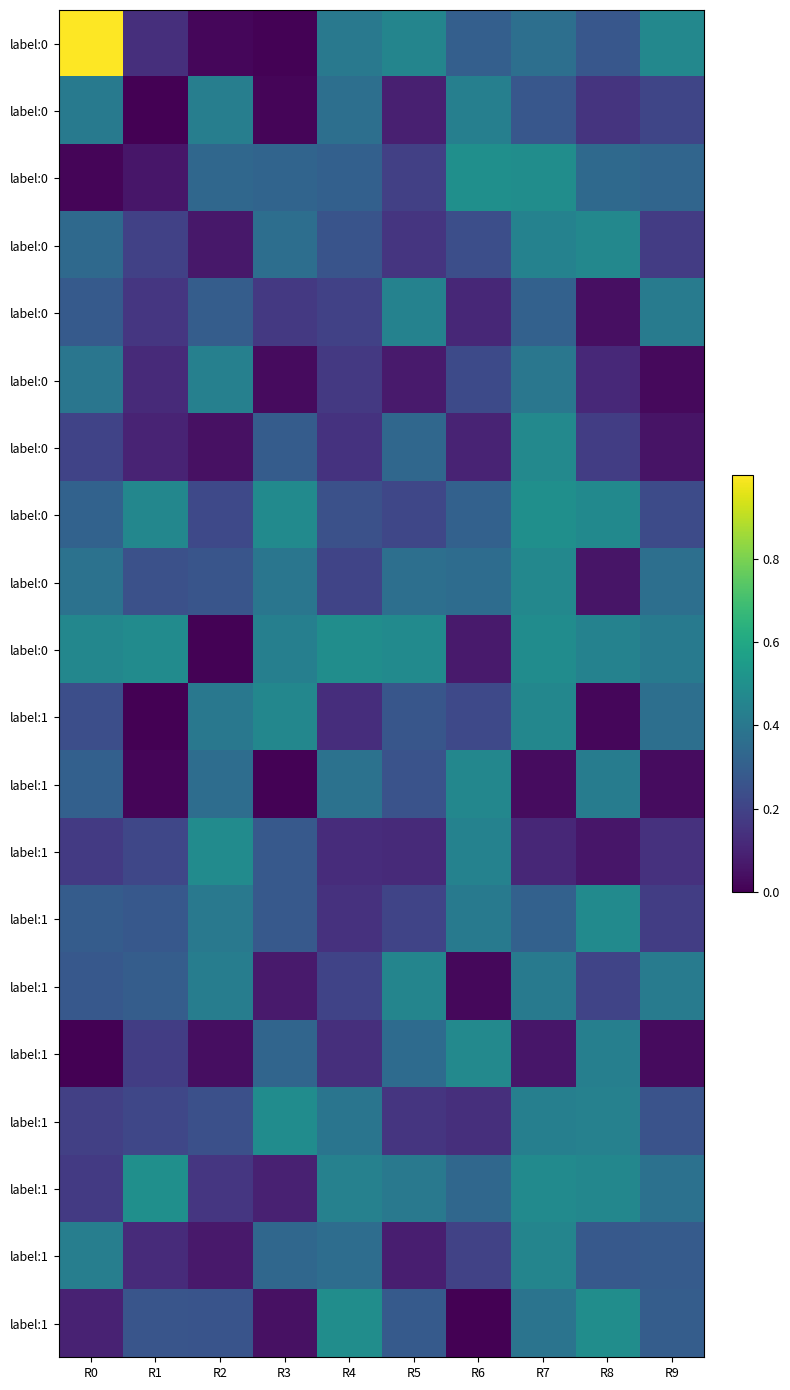

Count the number of categories in the chart.

10